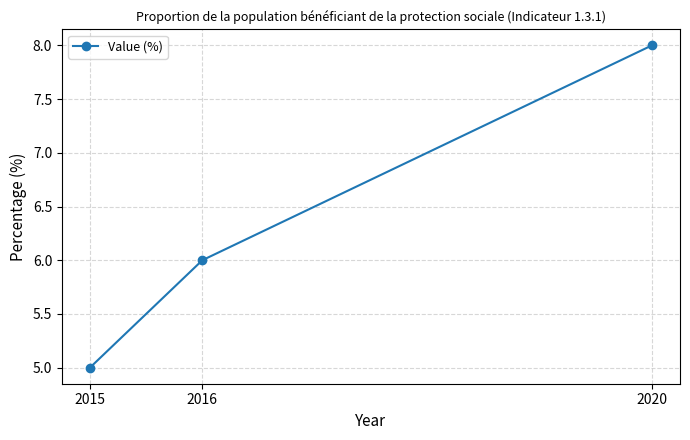

True or false: the data shows 8 at 2020.

True